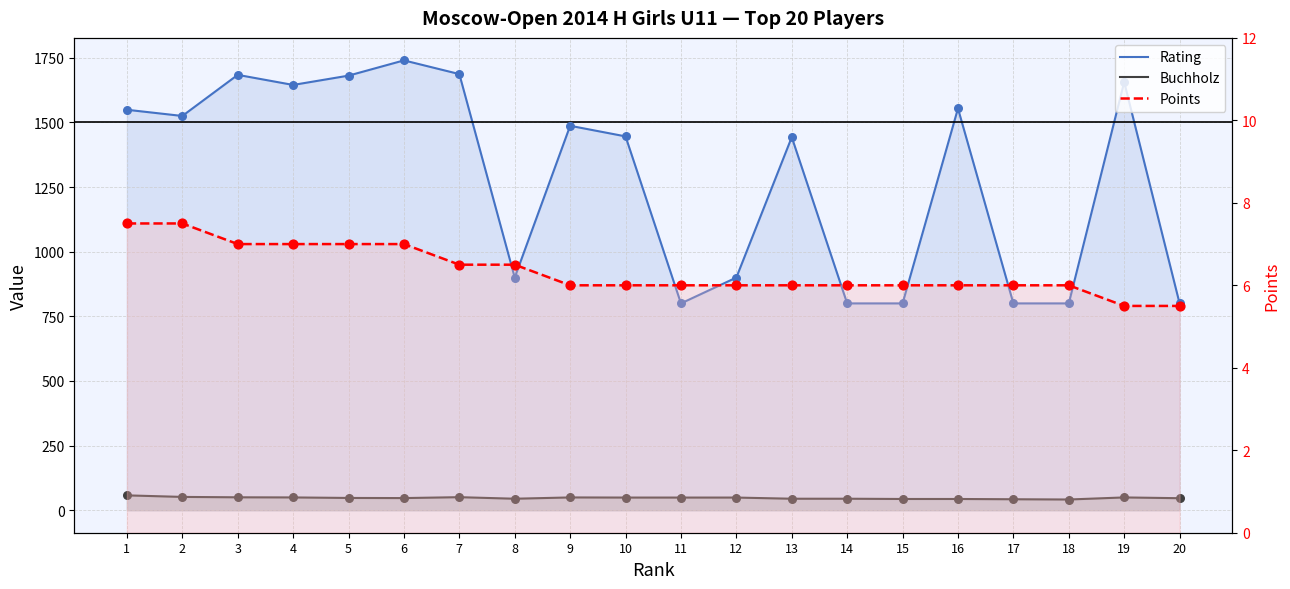

At how many categories does at least one series exceed 1456?

10